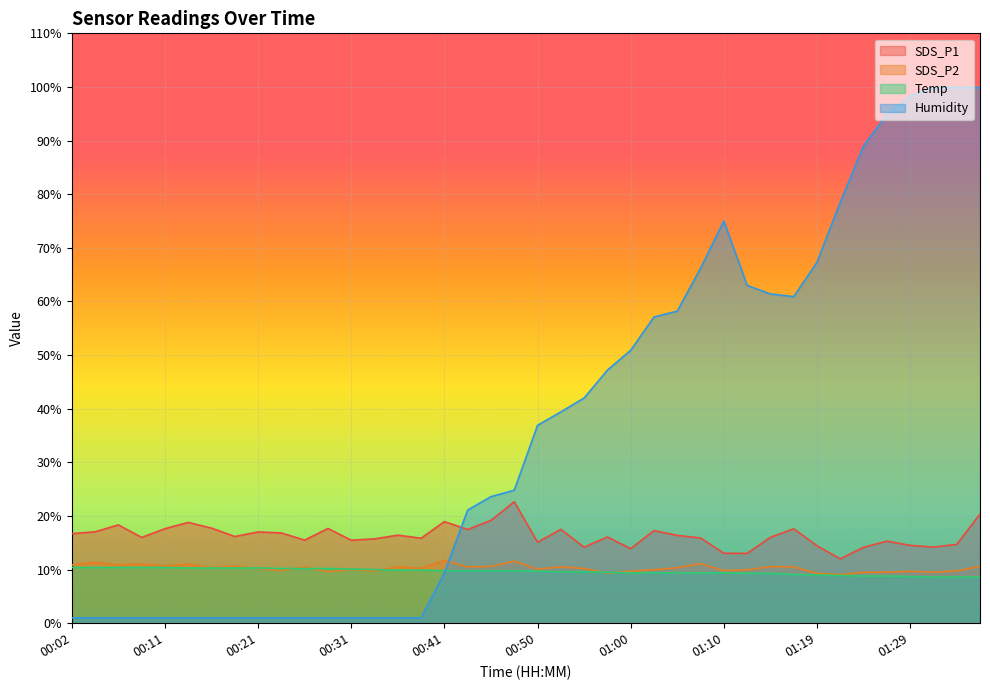

At which label does SDS_P2 first exceed 10?

00:02